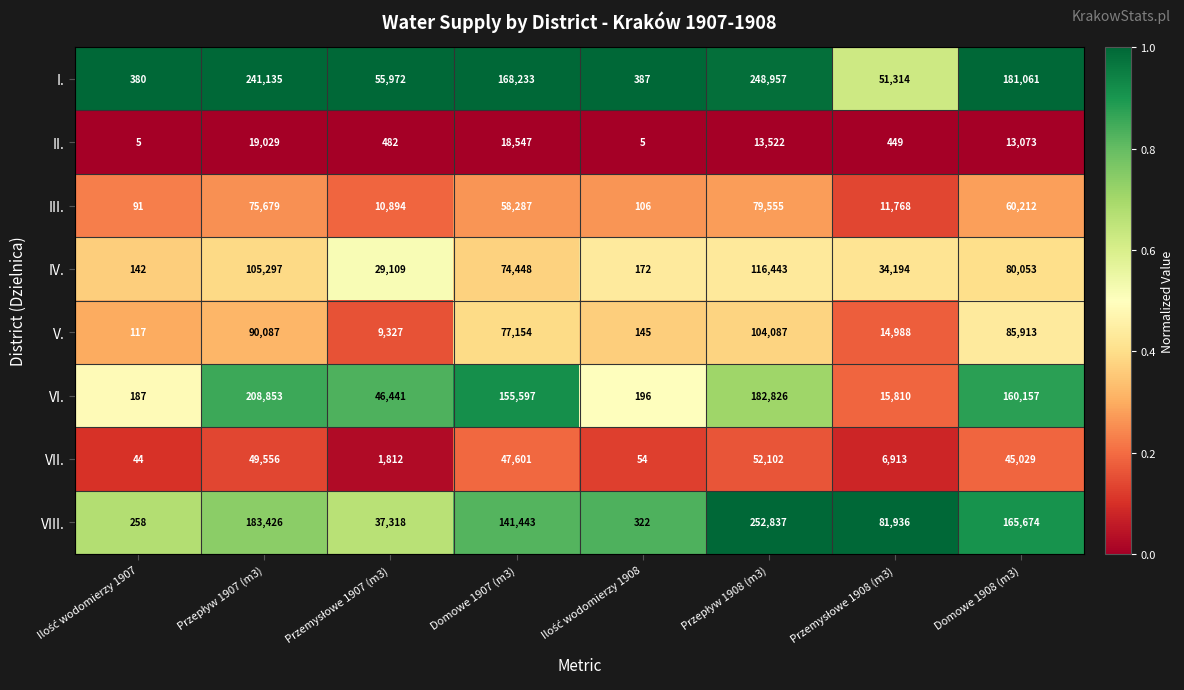

At which label is VII. closest to 26073?

Domowe 1908 (m3)